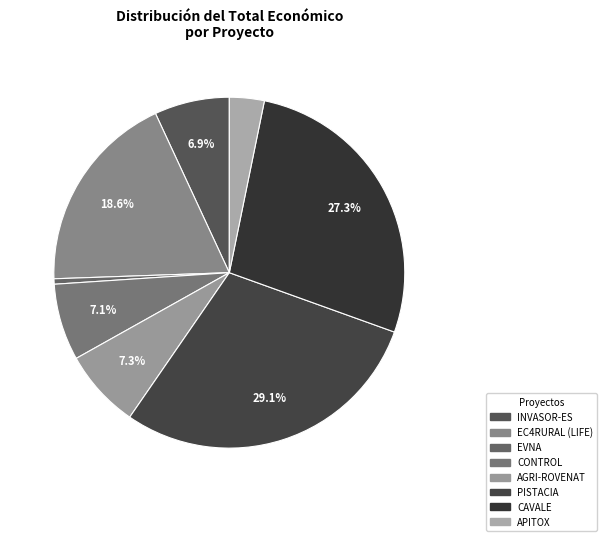

To the nearest percent, what percentage of the pie is CAVALE?

27%